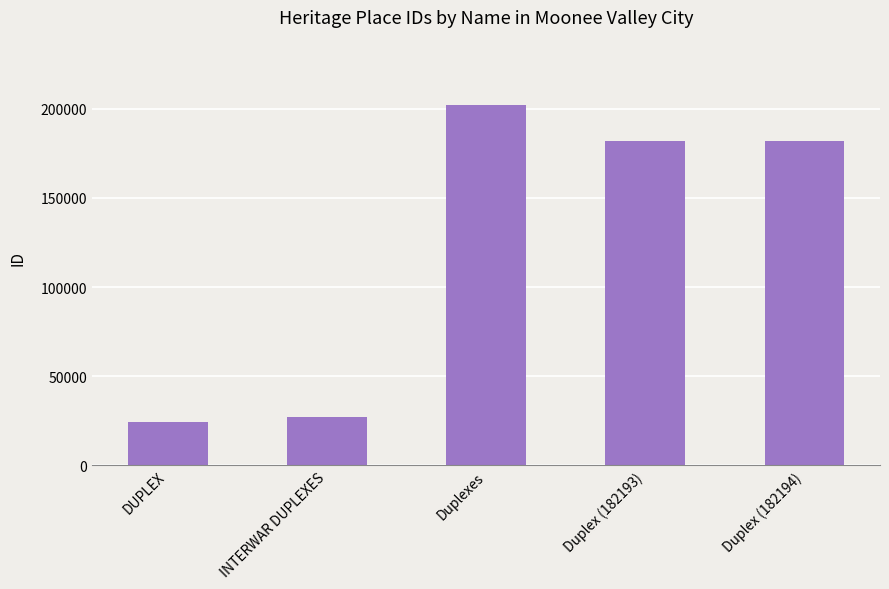

At which label does the data first exceed 182193?

Duplexes